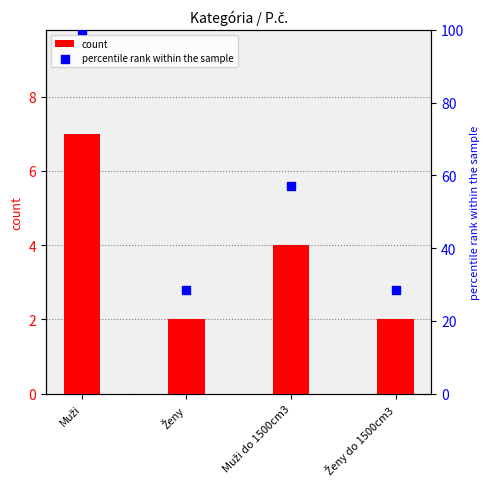

Which series reaches the minimum Y coordinate?

count